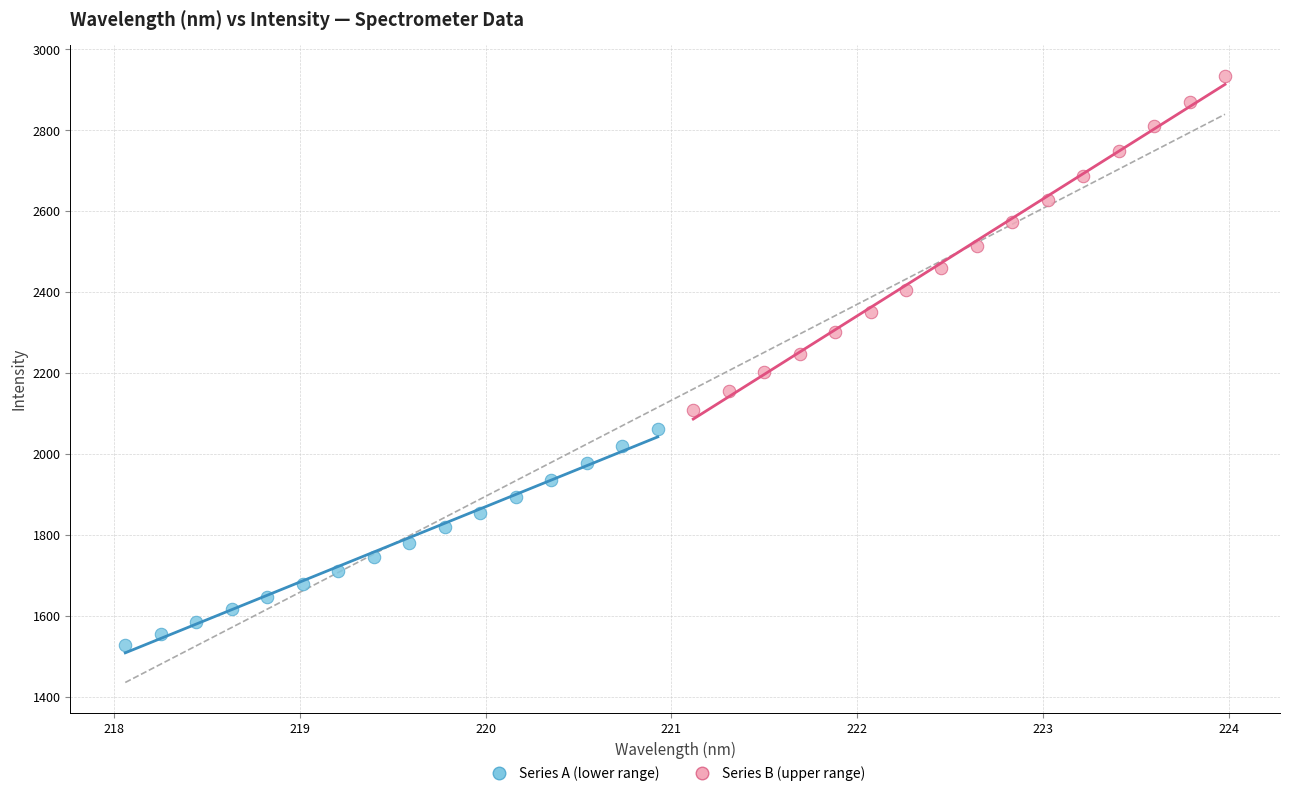

Which series has the widest spread of Y values?

Series B (upper range)